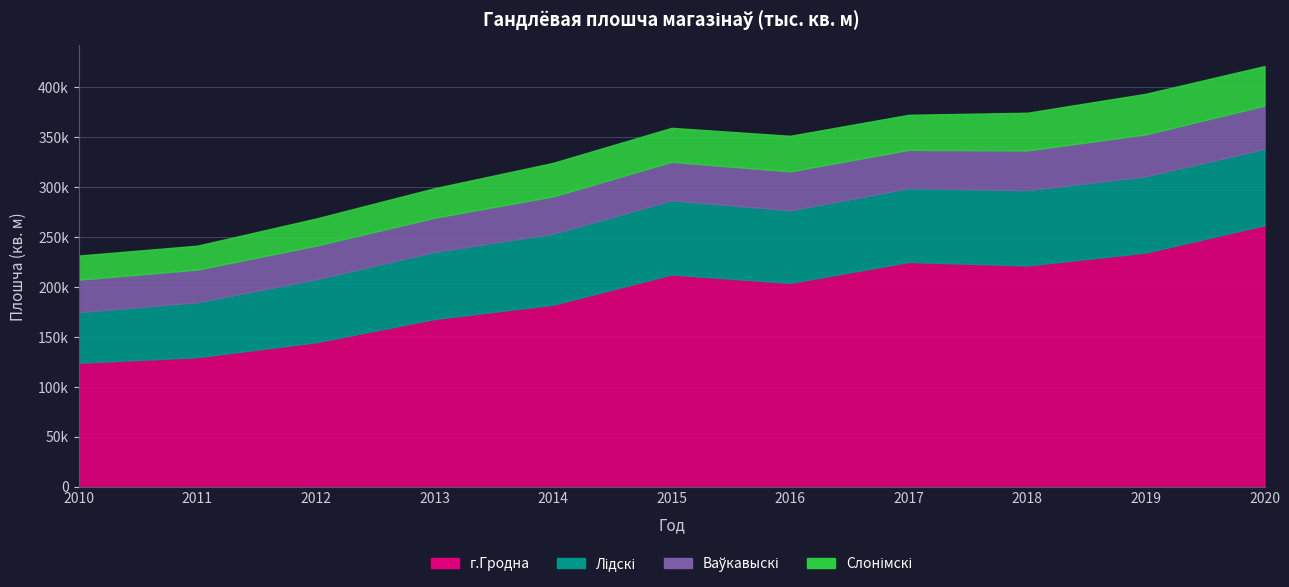

What are all the series names shown in the legend?

г.Гродна, Лідскі, Ваўкавыскі, Слонімскі